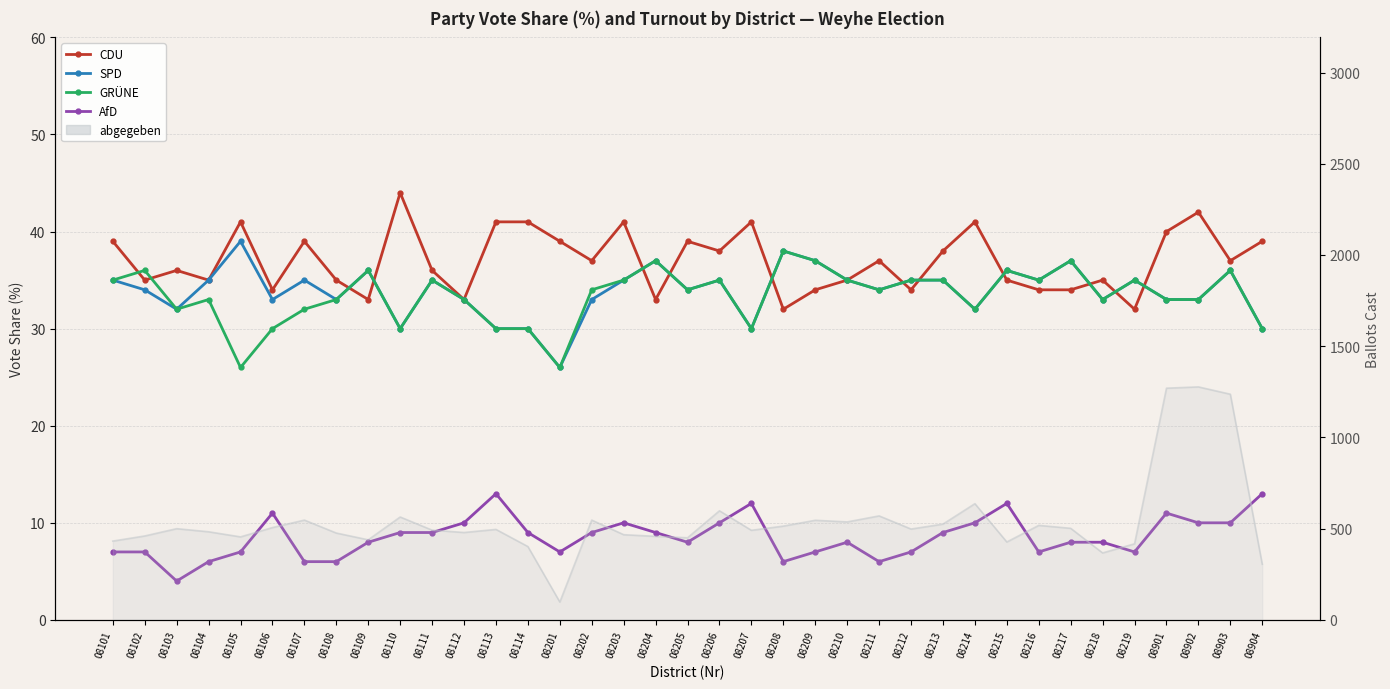

What is the difference between the second highest and second lowest values in the GRÜNE series?

11